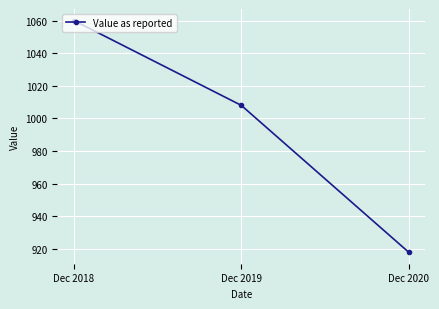

What is the value of the 2nd point from the left?

1008